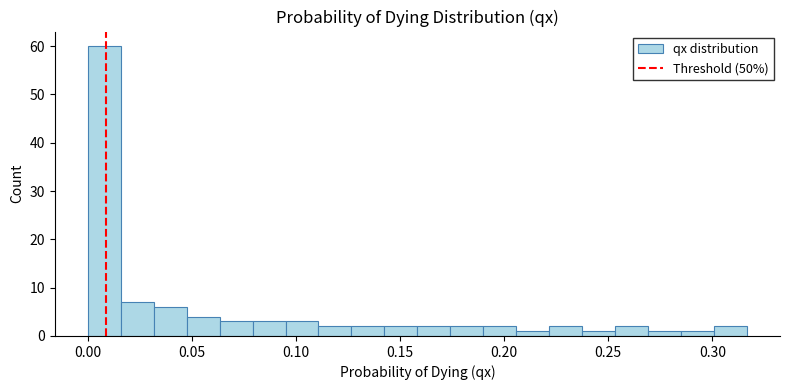

Around what value on the x-axis is the tallest bar? Give the approximate position of its centre, as read against the axis.

0.010